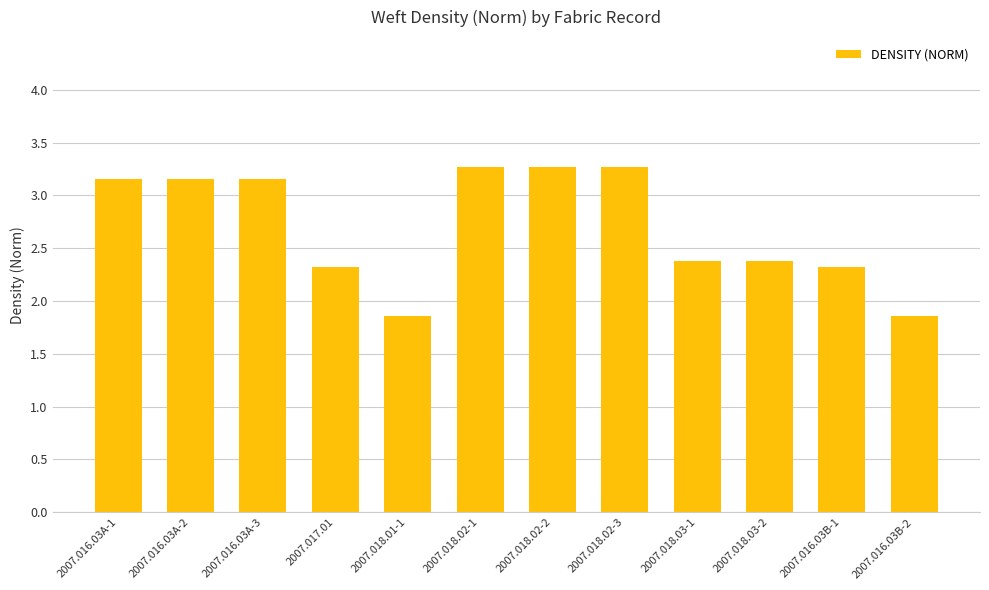

How many data points are less than 3?

6